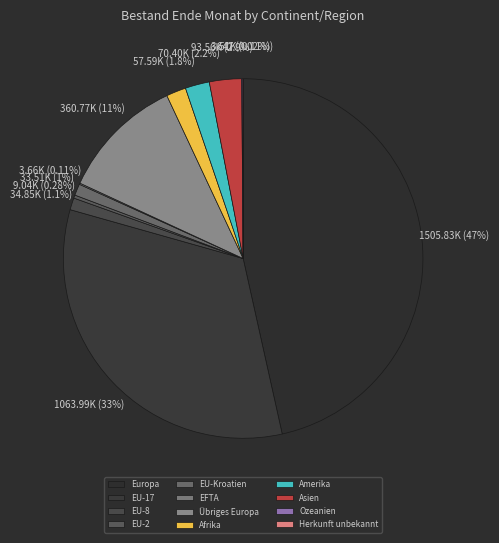

Does Herkunft unbekannt account for over 50% of the chart?

No